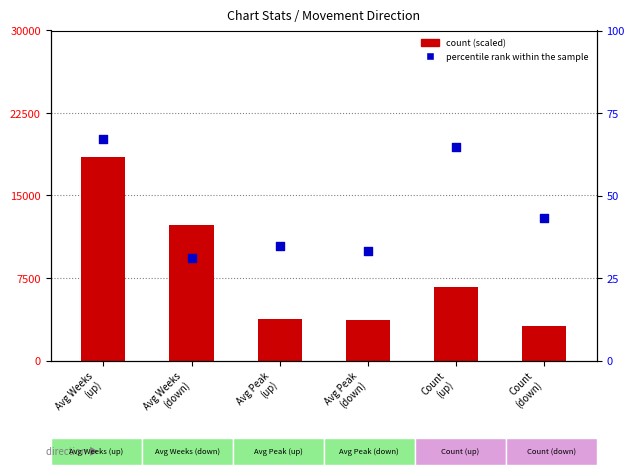

Which series has the widest spread of Y values?

count (scaled)